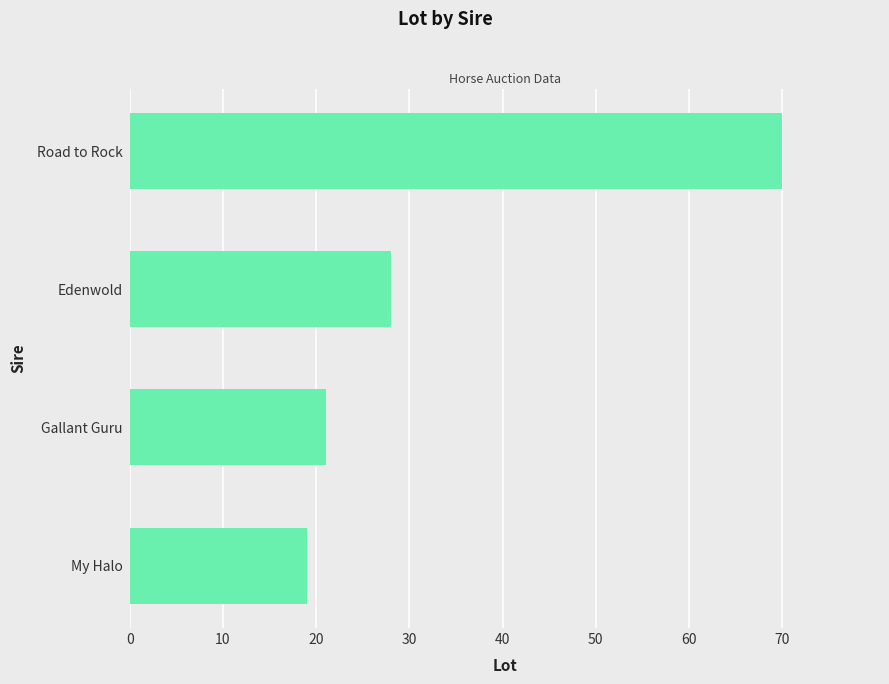

What is the smallest value displayed?

19